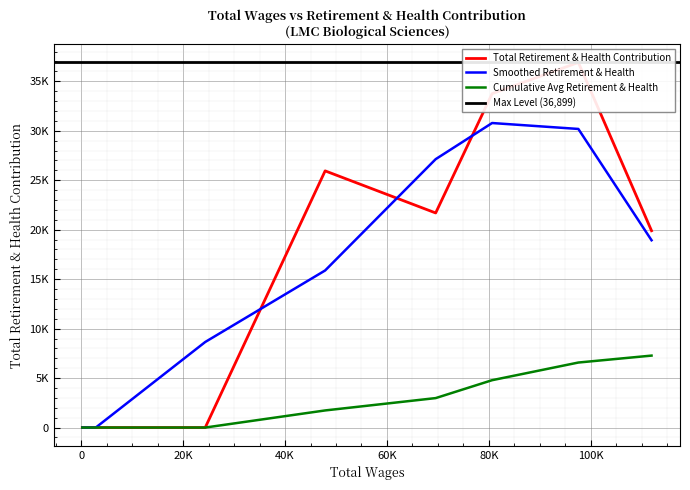

Is it true that the value at 1634.0 is 0?

True